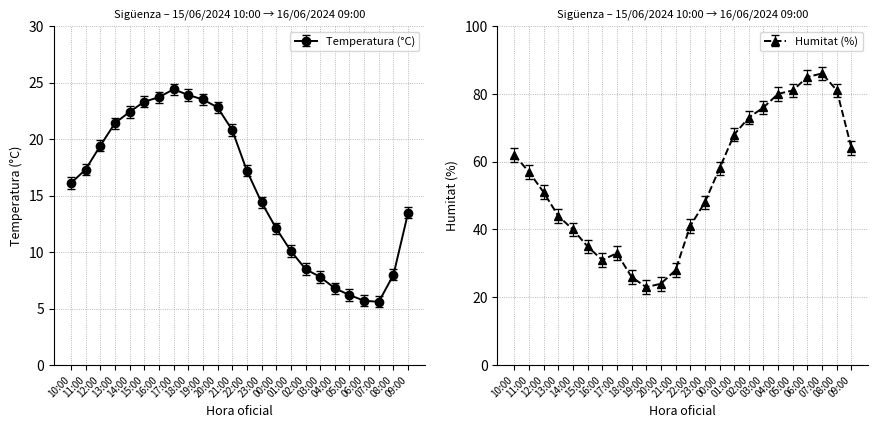

What is the total value across all series at 20:00?

46.8